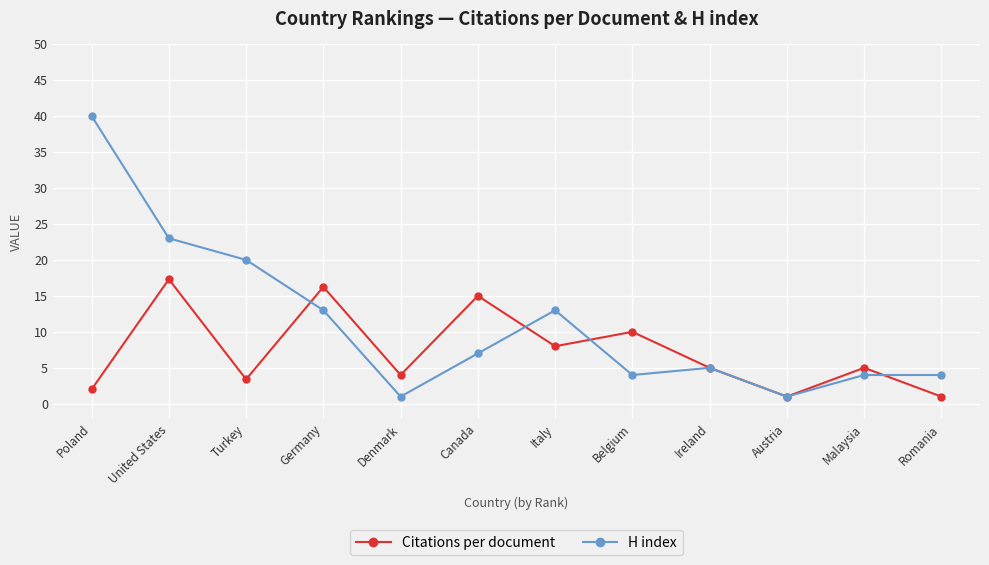

What is the difference between the highest and lowest values at Denmark?

3.0